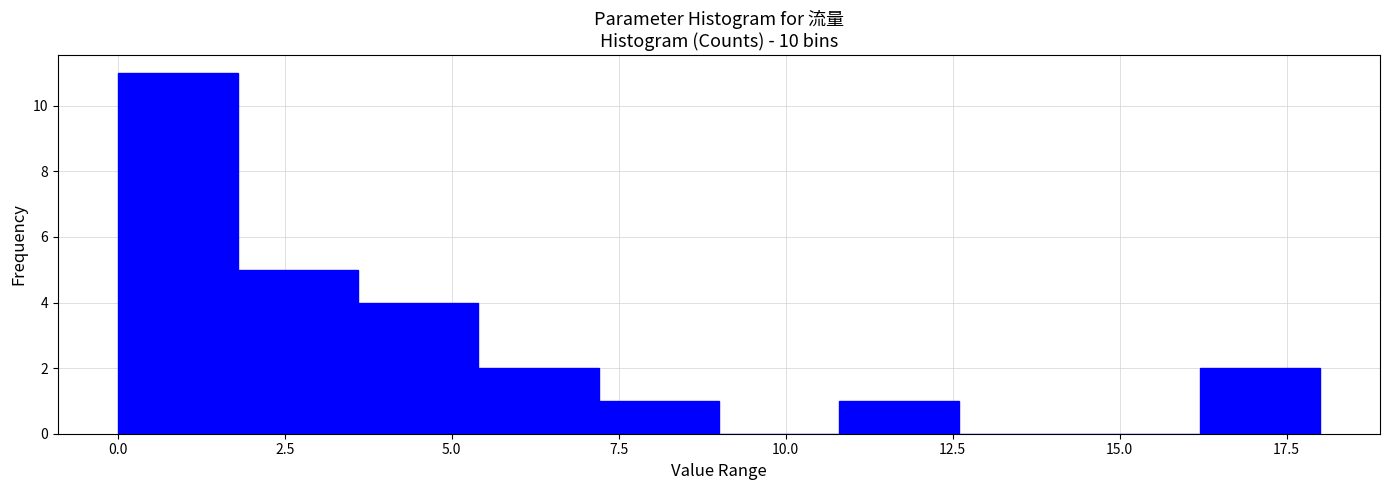

Read against the x-axis, roughly where is the centre of the tallest bar?

1.0